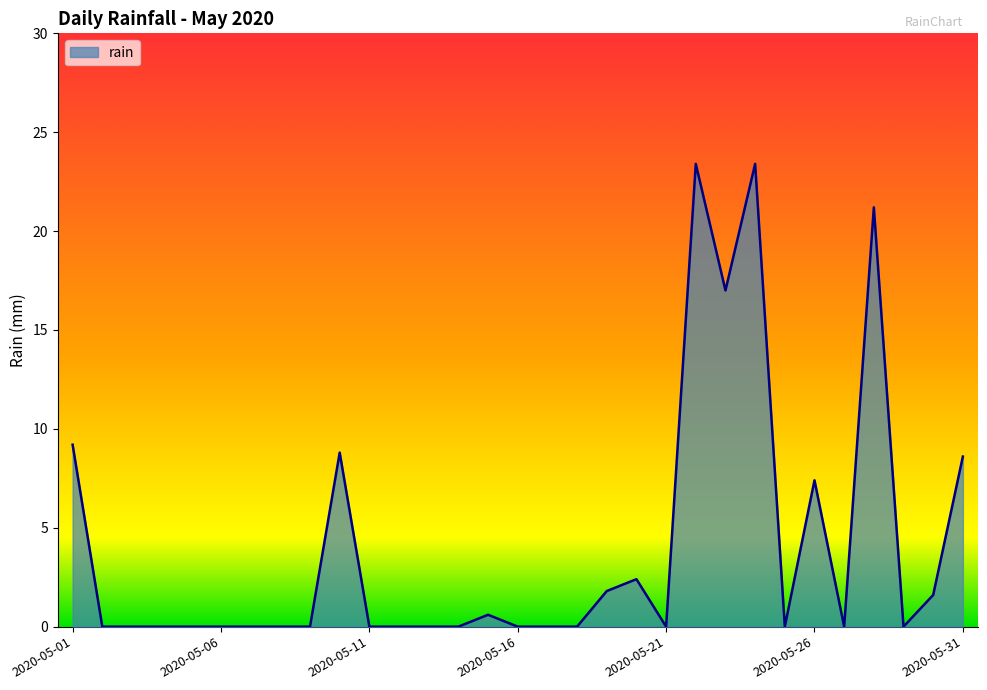

What is the greatest value displayed?

23.4